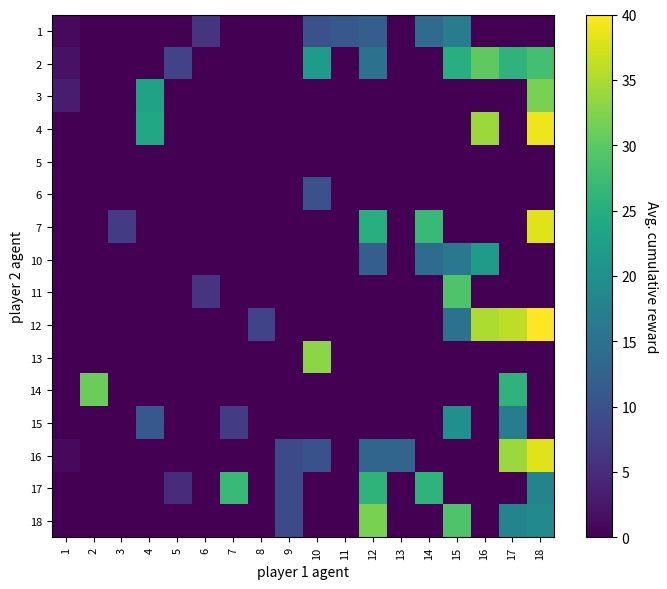

What is the total value across all series at 9?

27